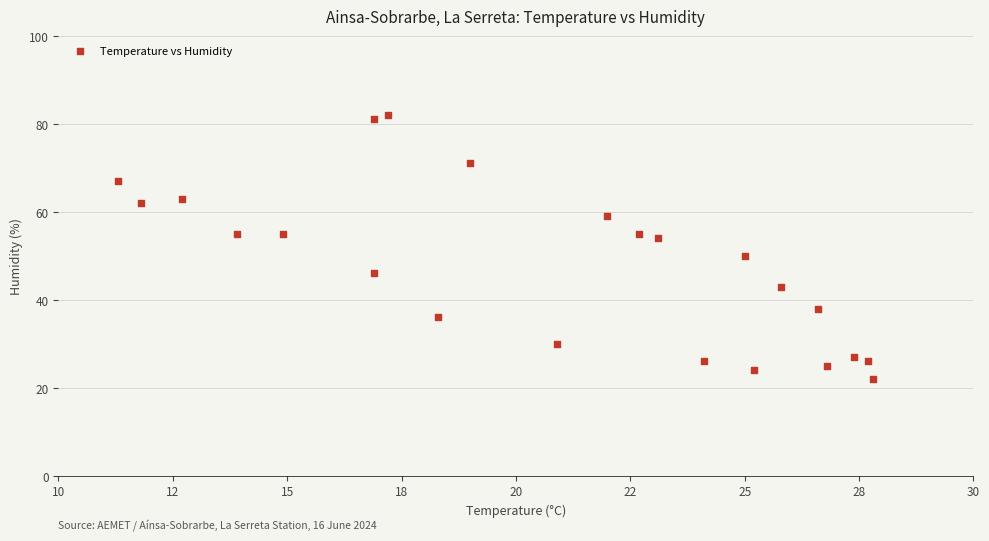

What is the range of Y values (max minus min)?

60